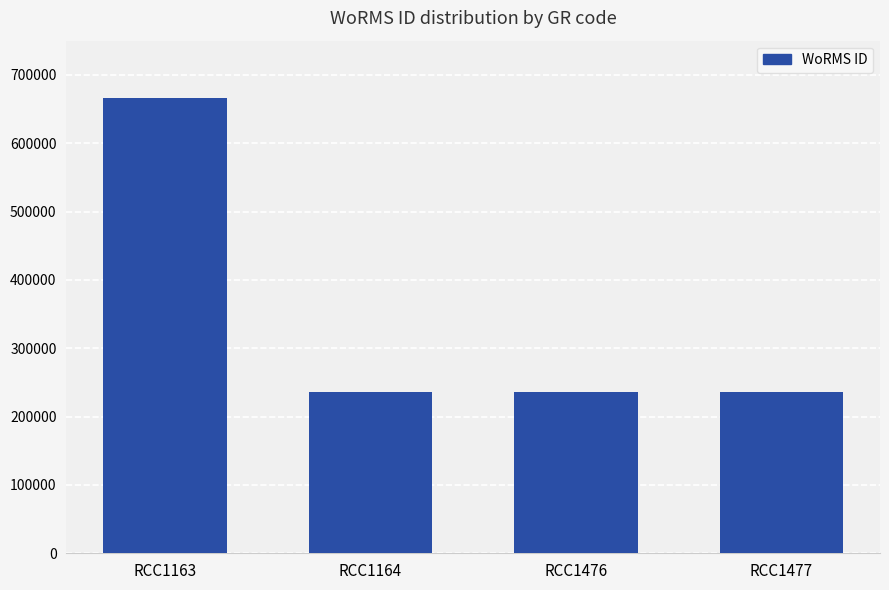

What is the greatest value displayed?

665573